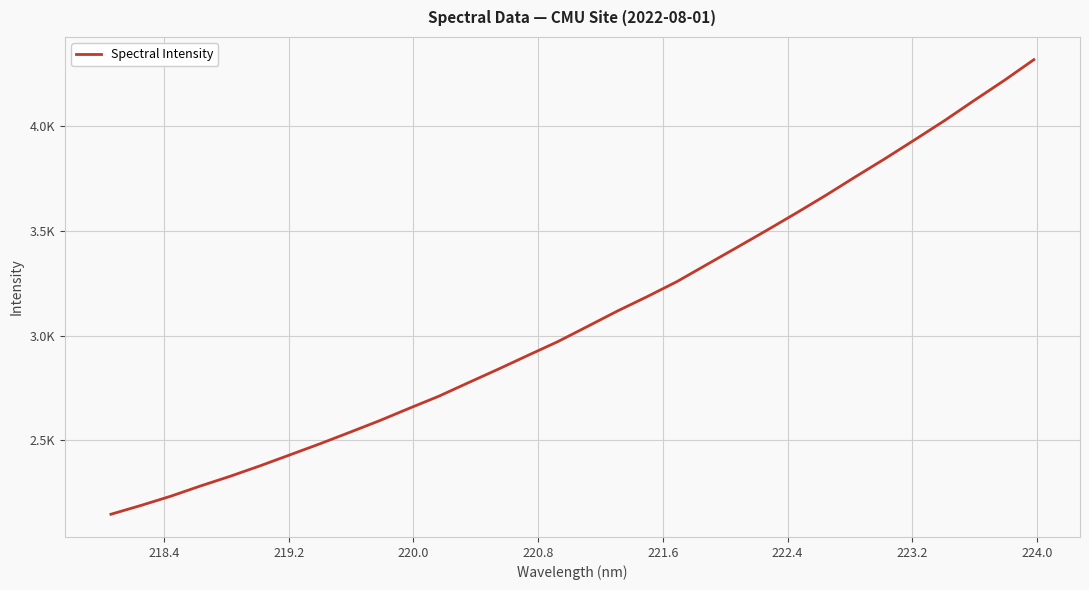

Reading right to left, what are all the values shown in this chart?

4317.4	4218.0	4123.4	4026.8	3935.4	3845.1	3758.0	3669.2	3583.9	3500.8	3419.3	3338.5	3257.4	3185.7	3116.9	3043.6	2970.9	2905.5	2839.3	2775.0	2709.9	2651.8	2592.6	2537.0	2482.3	2429.8	2377.6	2327.8	2281.3	2232.3	2188.3	2146.6